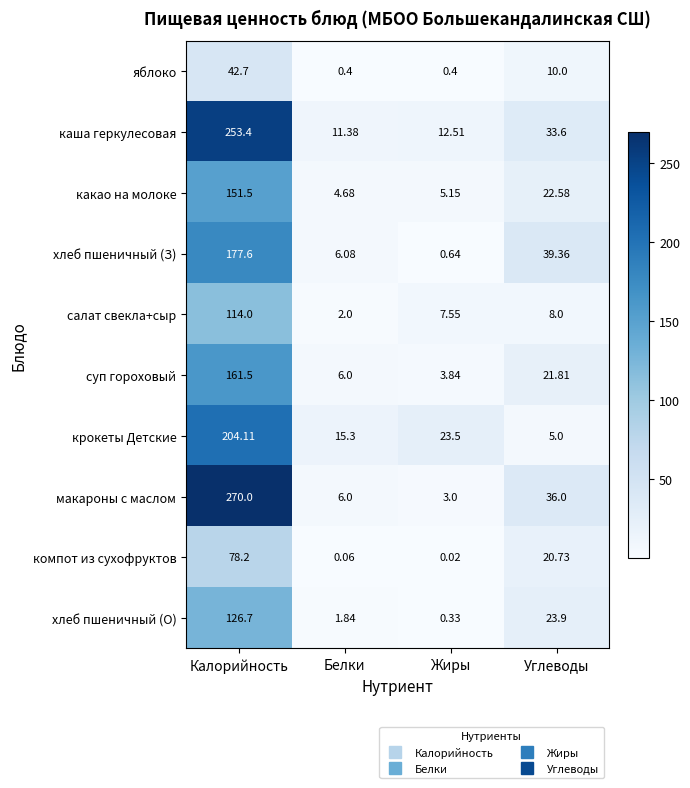

Which category has the highest value across all series?

Калорийность